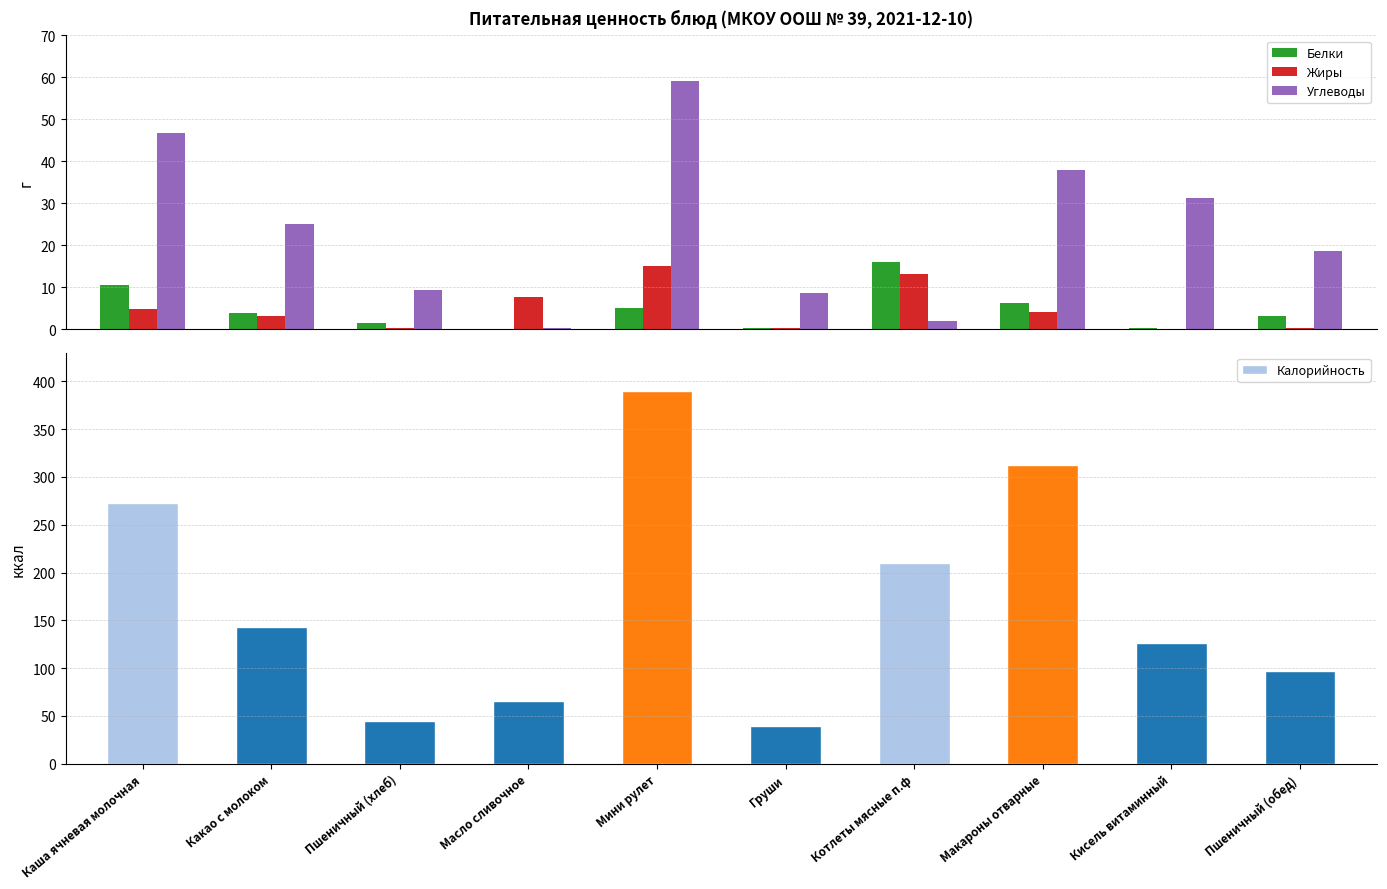

What is the sum of the Калорийность values at Груши and Масло сливочное?

105.1